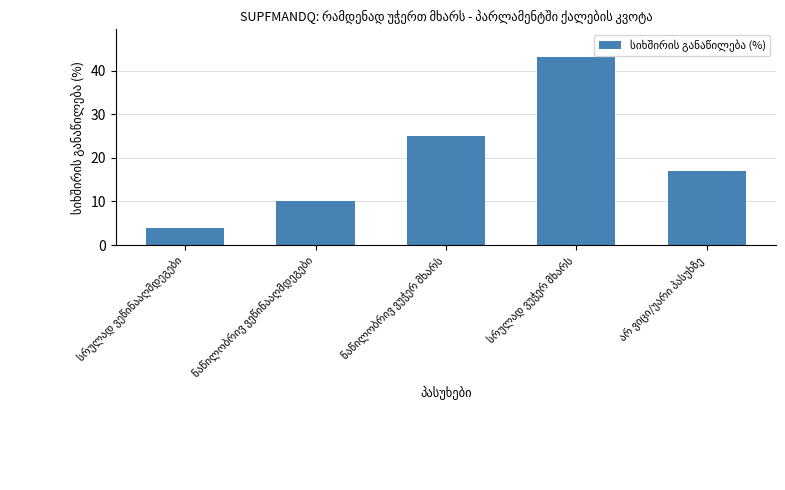

What is the value of the 2nd bar from the left?

10